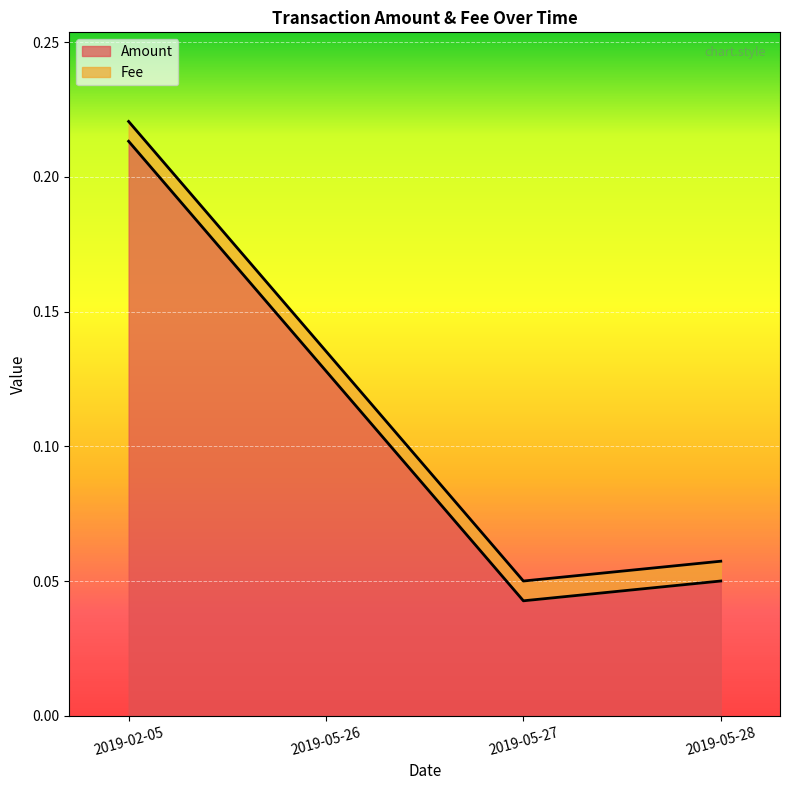

Reading left to right, list all the values displayed in this chart.

2019-02-05=0.2	2019-05-26=0.1	2019-05-27=0.1	2019-05-28=0.1